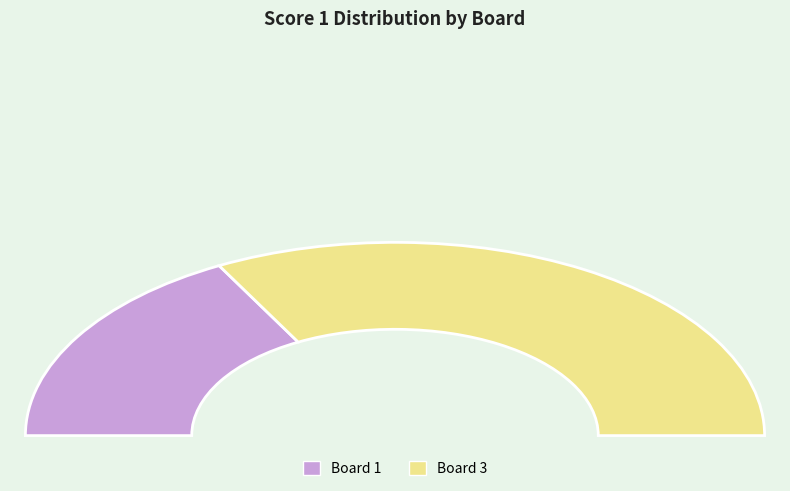

Which category accounts for the majority?

3